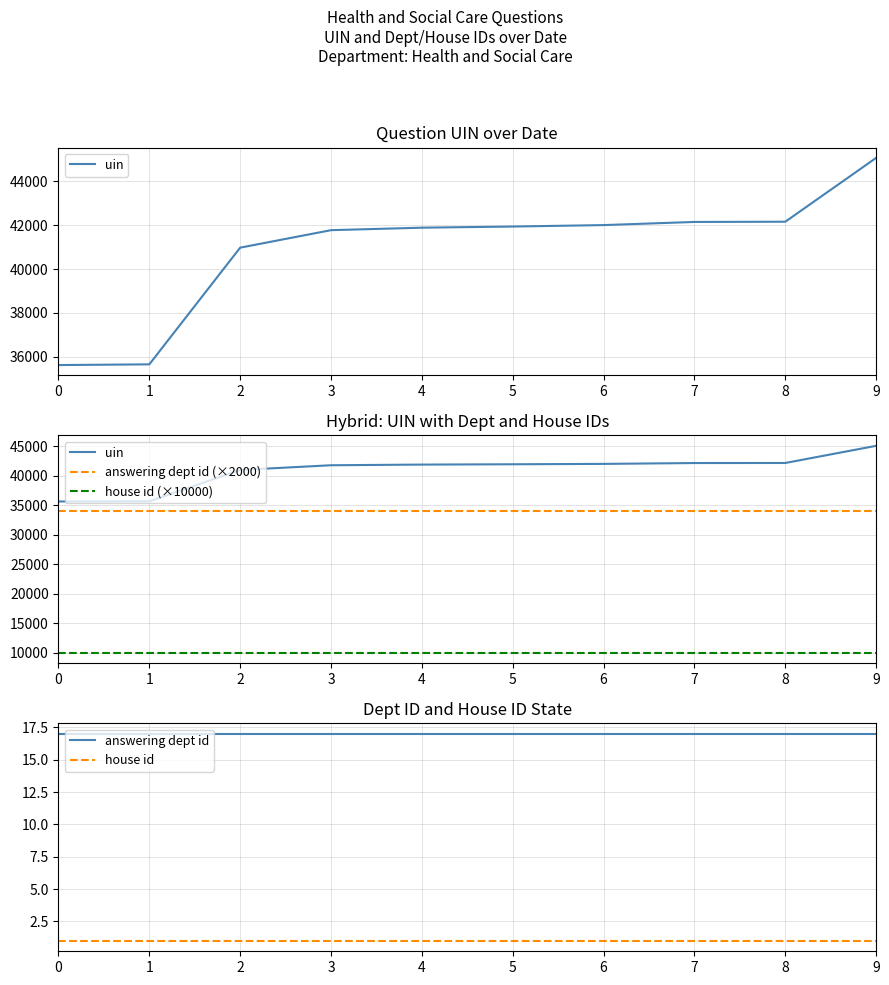

The uin series shows 21447 at 9. True or false?

False